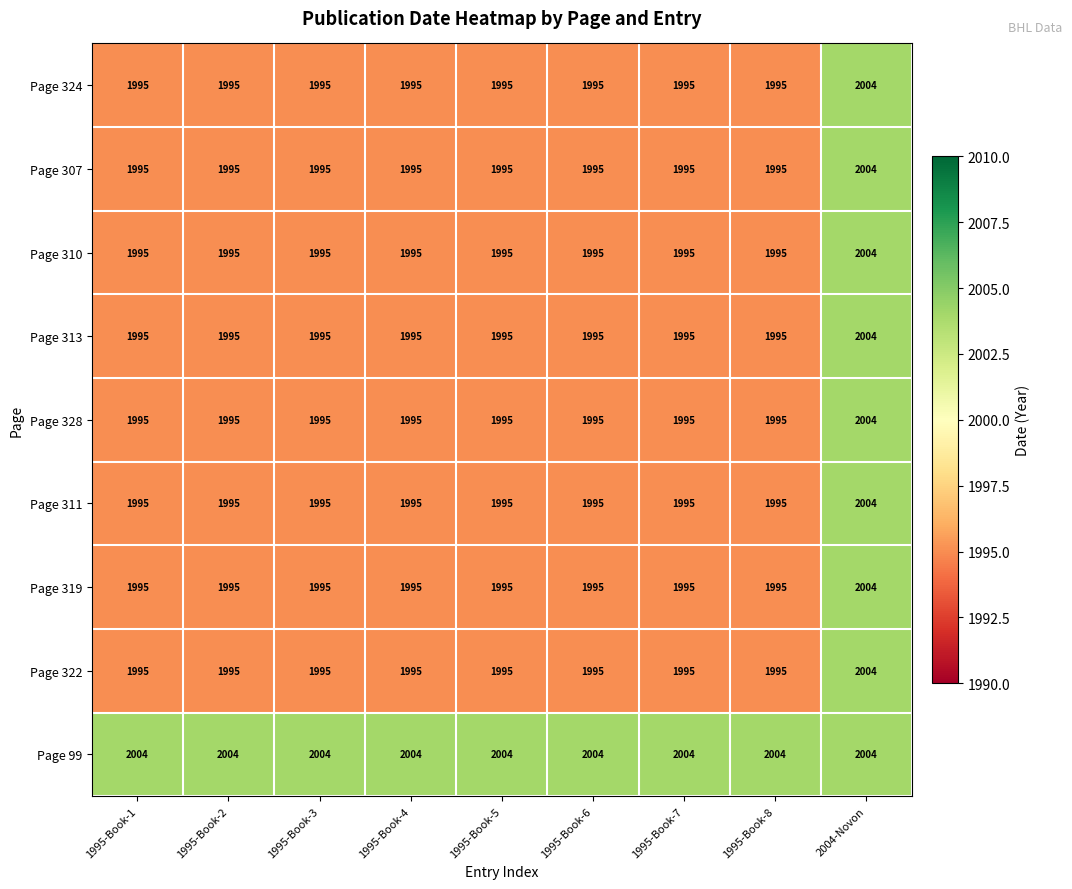

True or false: Page 310 has a value of 1995 at 1995-Book-5.

True